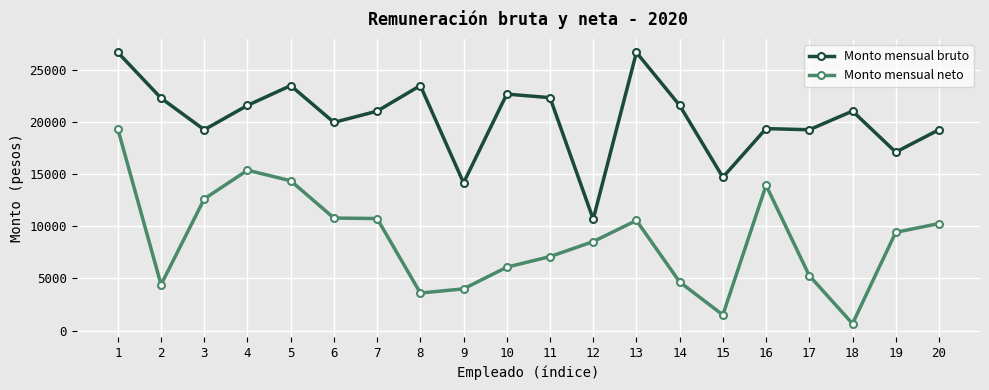

True or false: Monto mensual bruto and Monto mensual neto cross at least once.

False